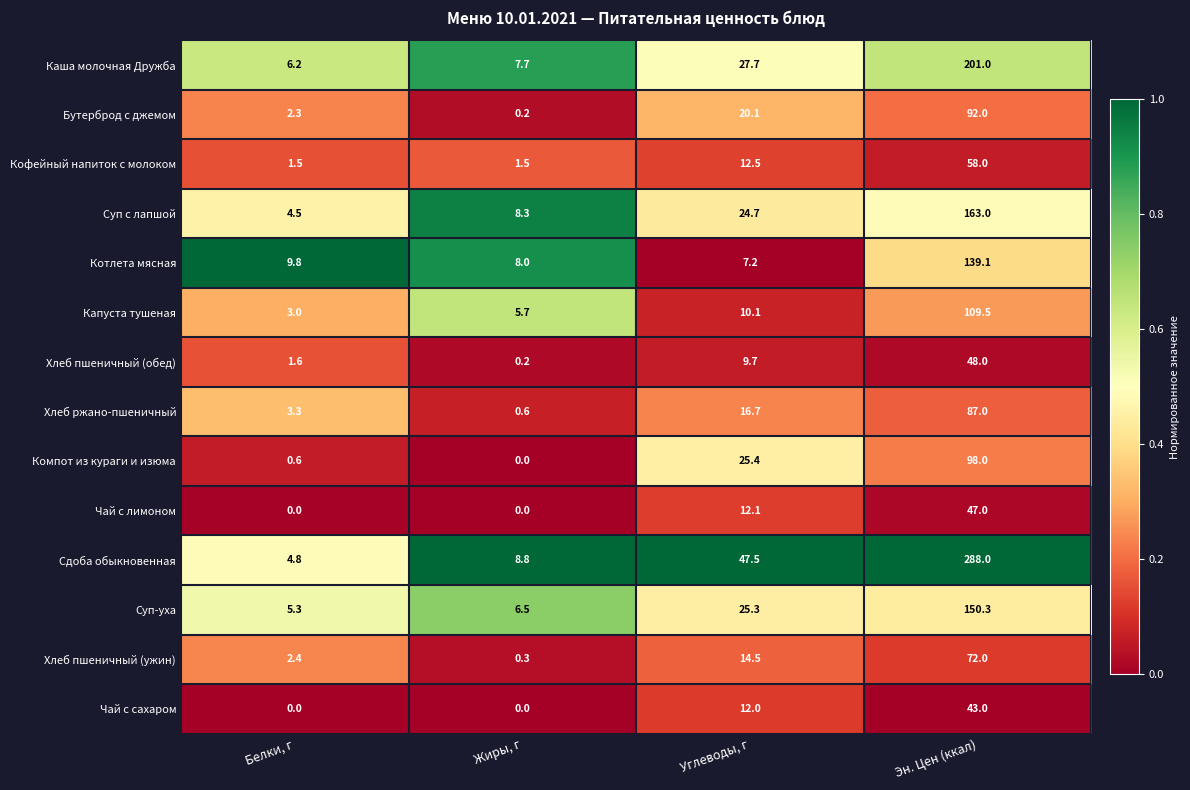

Is it true that Хлеб пшеничный (ужин) equals 45.5 at Эн. Цен (ккал)?

False